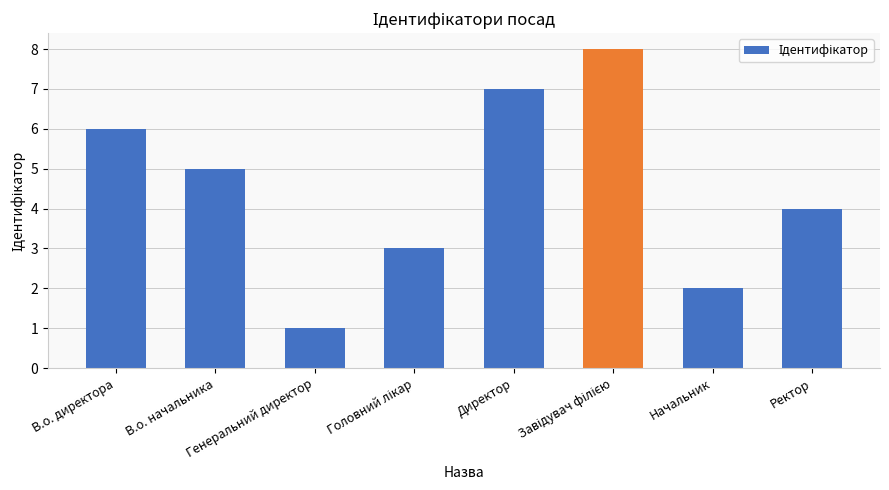

What is the change in value from В.о. начальника to Начальник?

-3